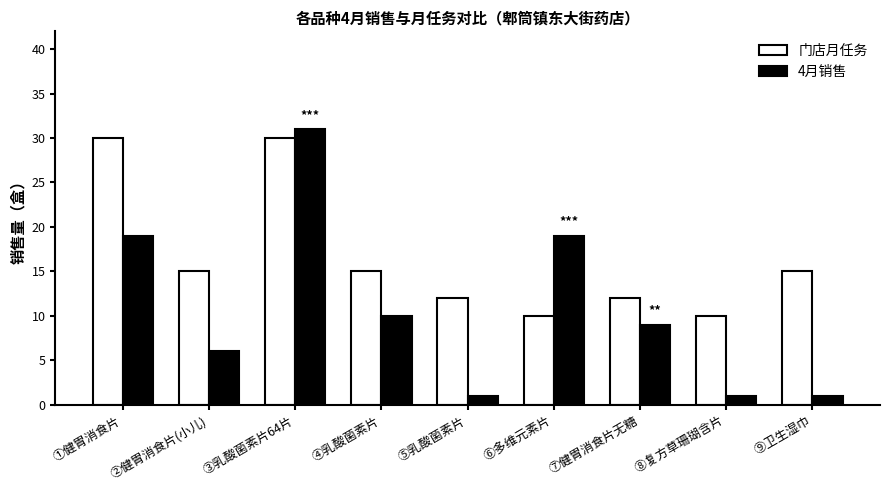

True or false: 4月销售 has a value of 19 at ⑥多维元素片.

True